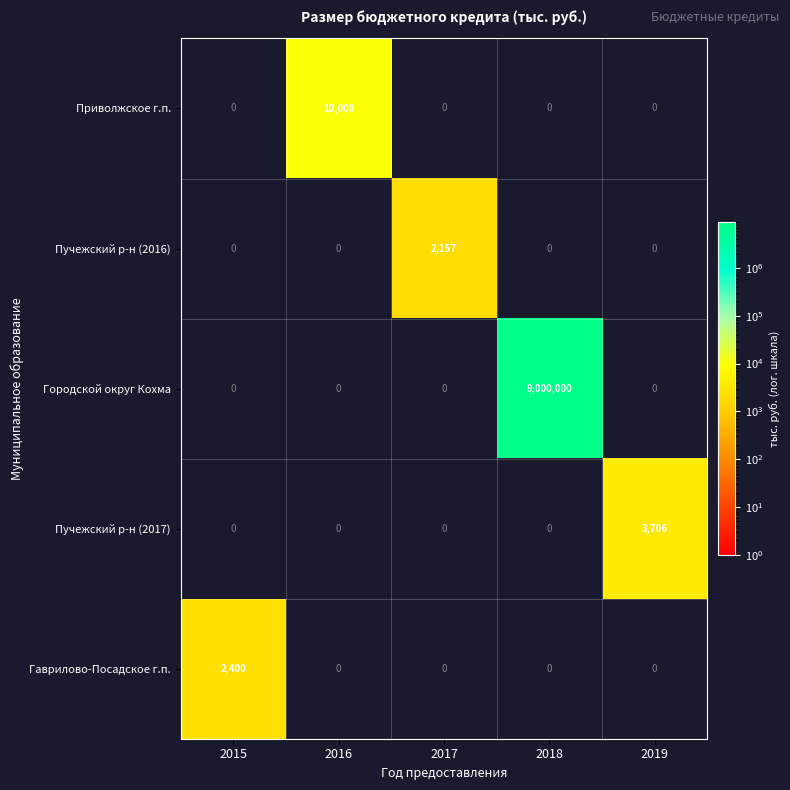

Is it true that Городской округ Кохма equals -4223545 at 2016?

False